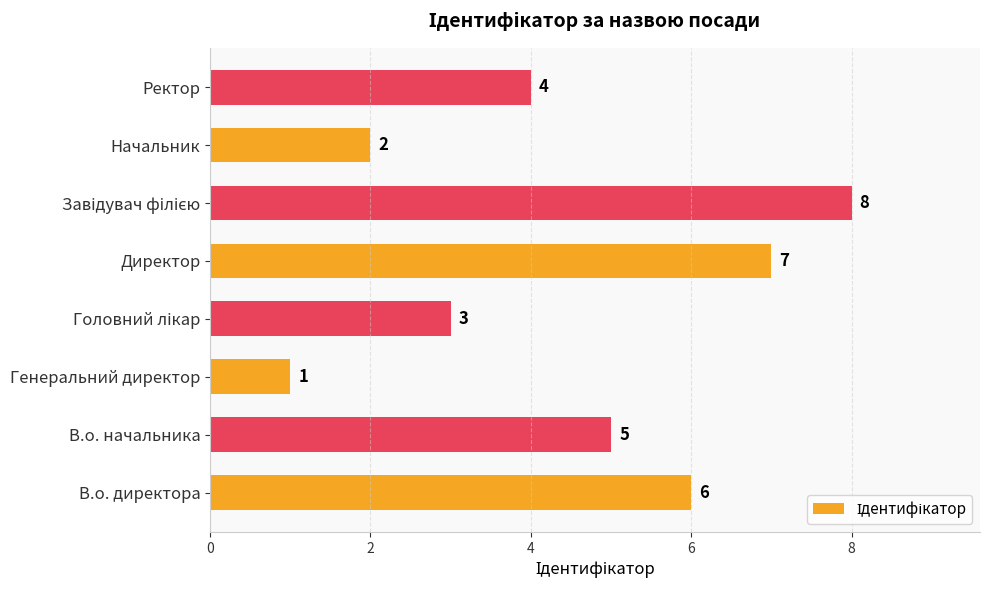

What is the sum of all values?

36